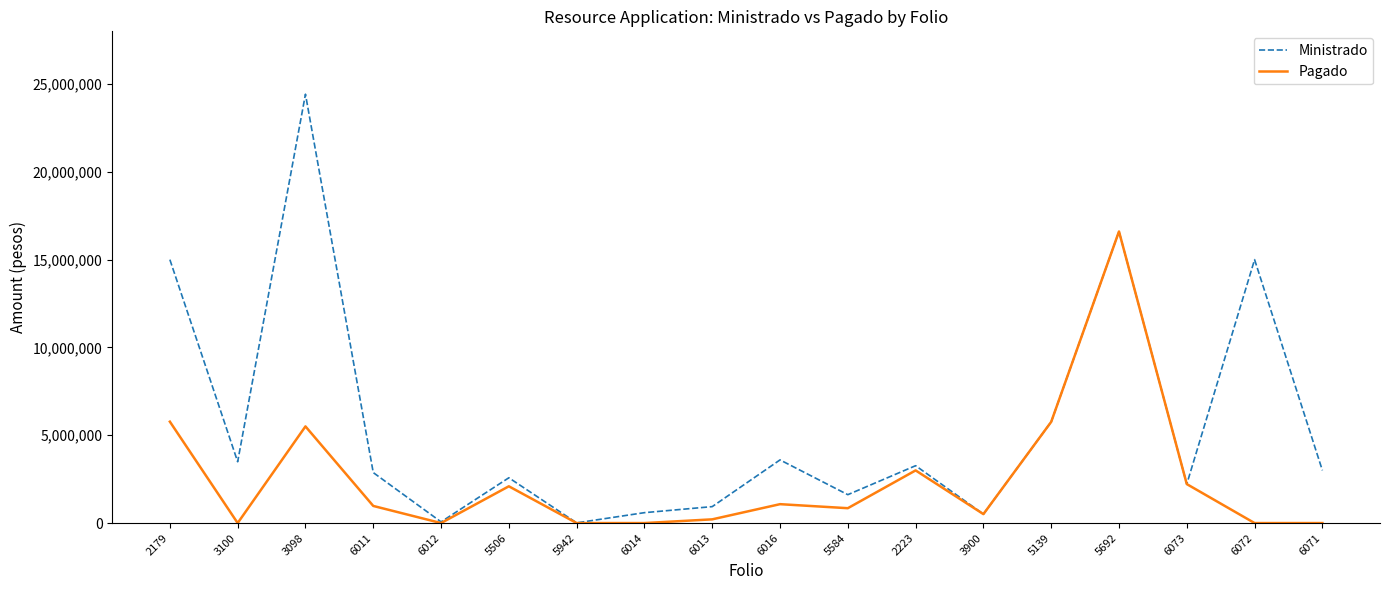

At 6016, list the series in order from largest to smallest.

Ministrado, Pagado